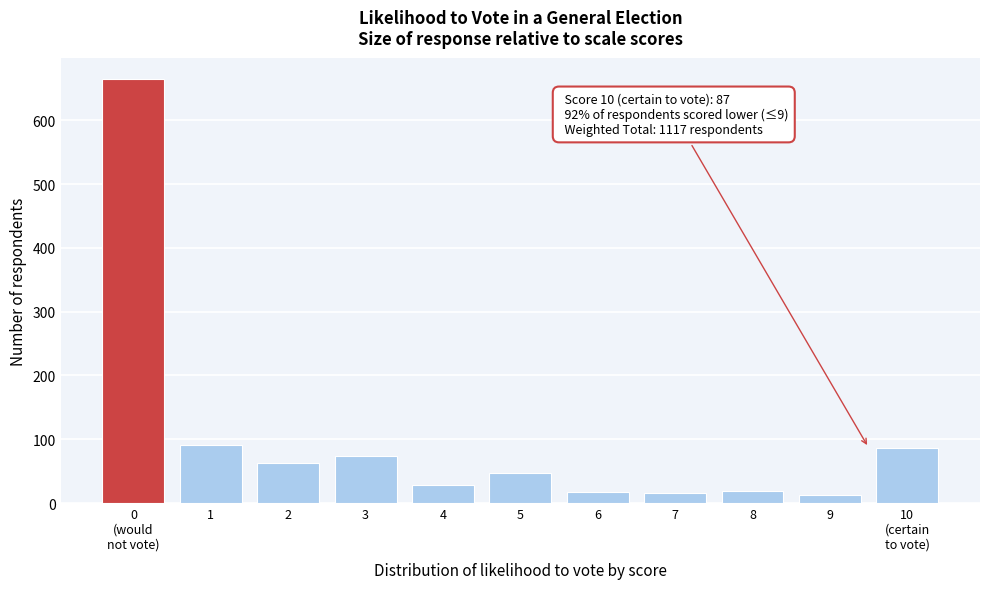

What is the maximum value shown in the chart?

665